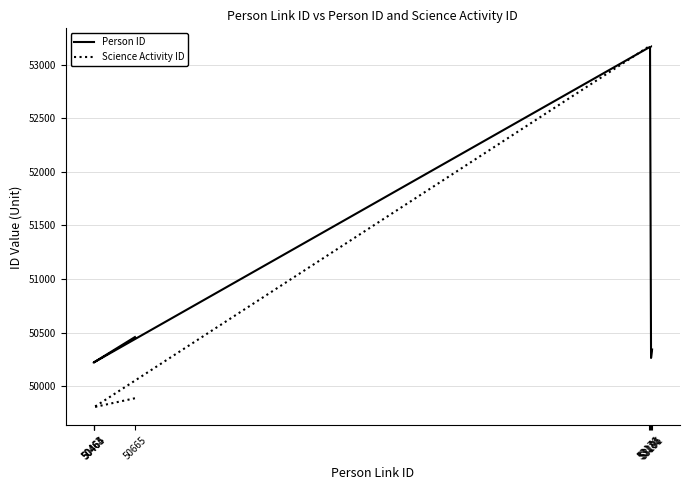

What is the difference between the highest and lowest values at 50465?

419